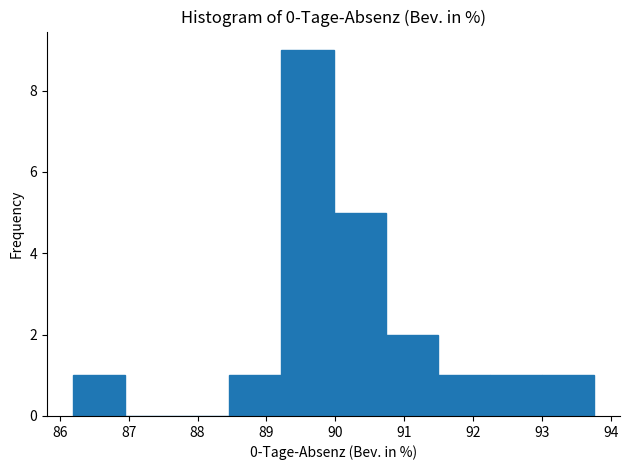

Reading left to right, transcribe this chart: for each bar, give the range it covers on the x-axis and its height. Neither the bar edges nor the heights are printed on the chart, so give them approximately, as read against the axes.

86.2 to 86.9: 1
86.9 to 87.7: 0
87.7 to 88.5: 0
88.5 to 89.2: 1
89.2 to 90.0: 9
90.0 to 90.7: 5
90.7 to 91.5: 2
91.5 to 92.2: 1
92.2 to 93.0: 1
93.0 to 93.8: 1